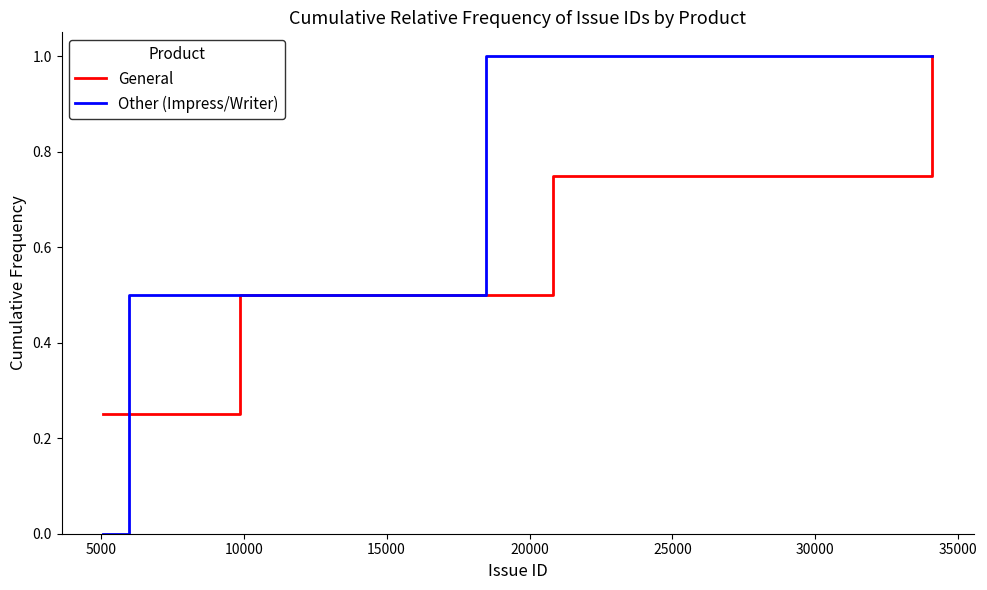

What is the highest value of the General series?

1.0